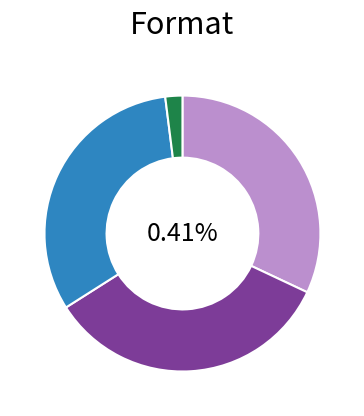

How much of the chart is everything except Hardcover?

68.0%